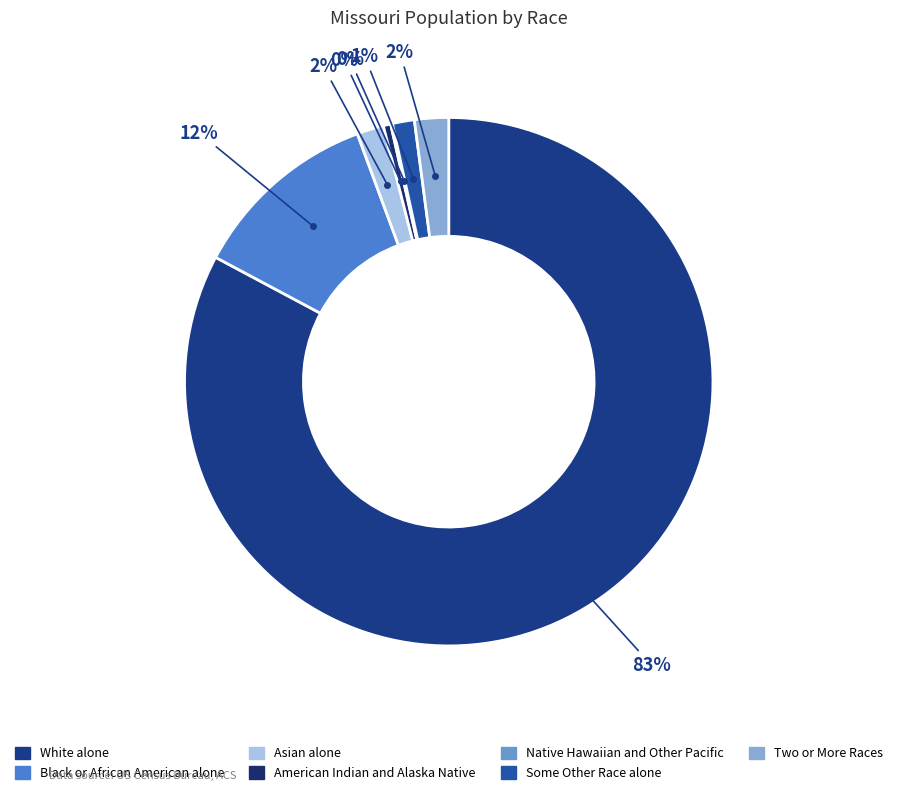

What is the smallest slice in the pie chart?

Native Hawaiian and Other Pacific